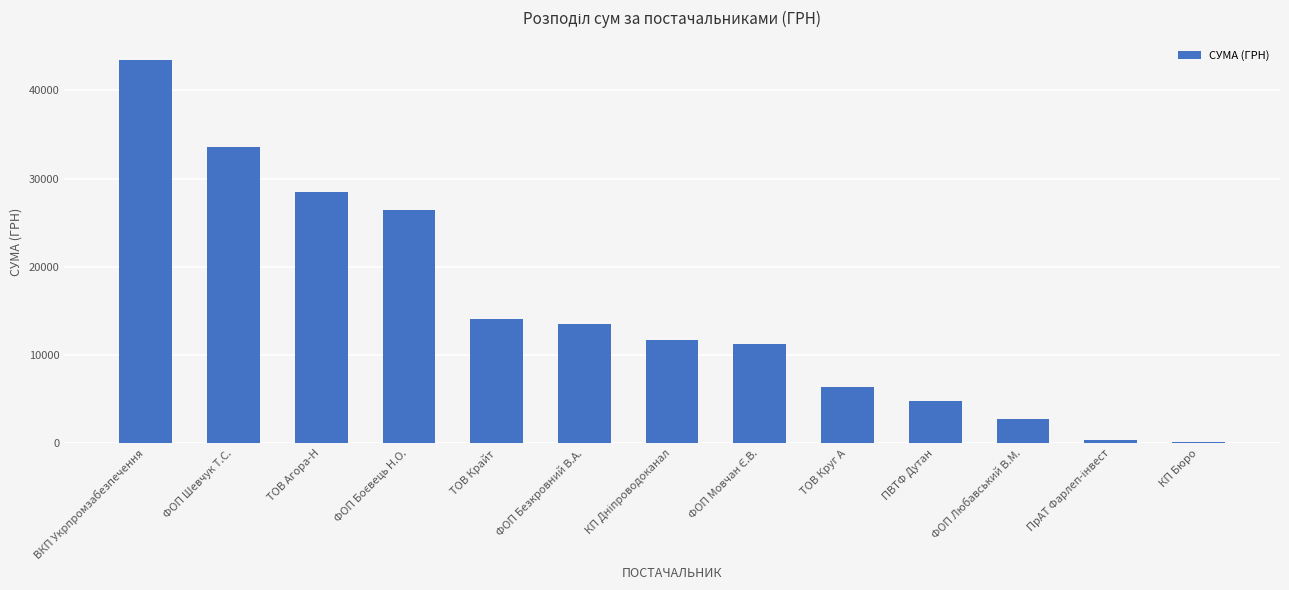

The value at ФОП Шевчук Т.С. is 33580.5. True or false?

True